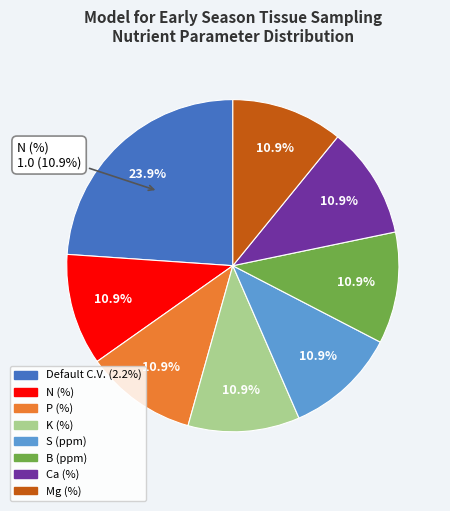

What is the largest slice in the pie chart?

Default C.V. (2.2%)